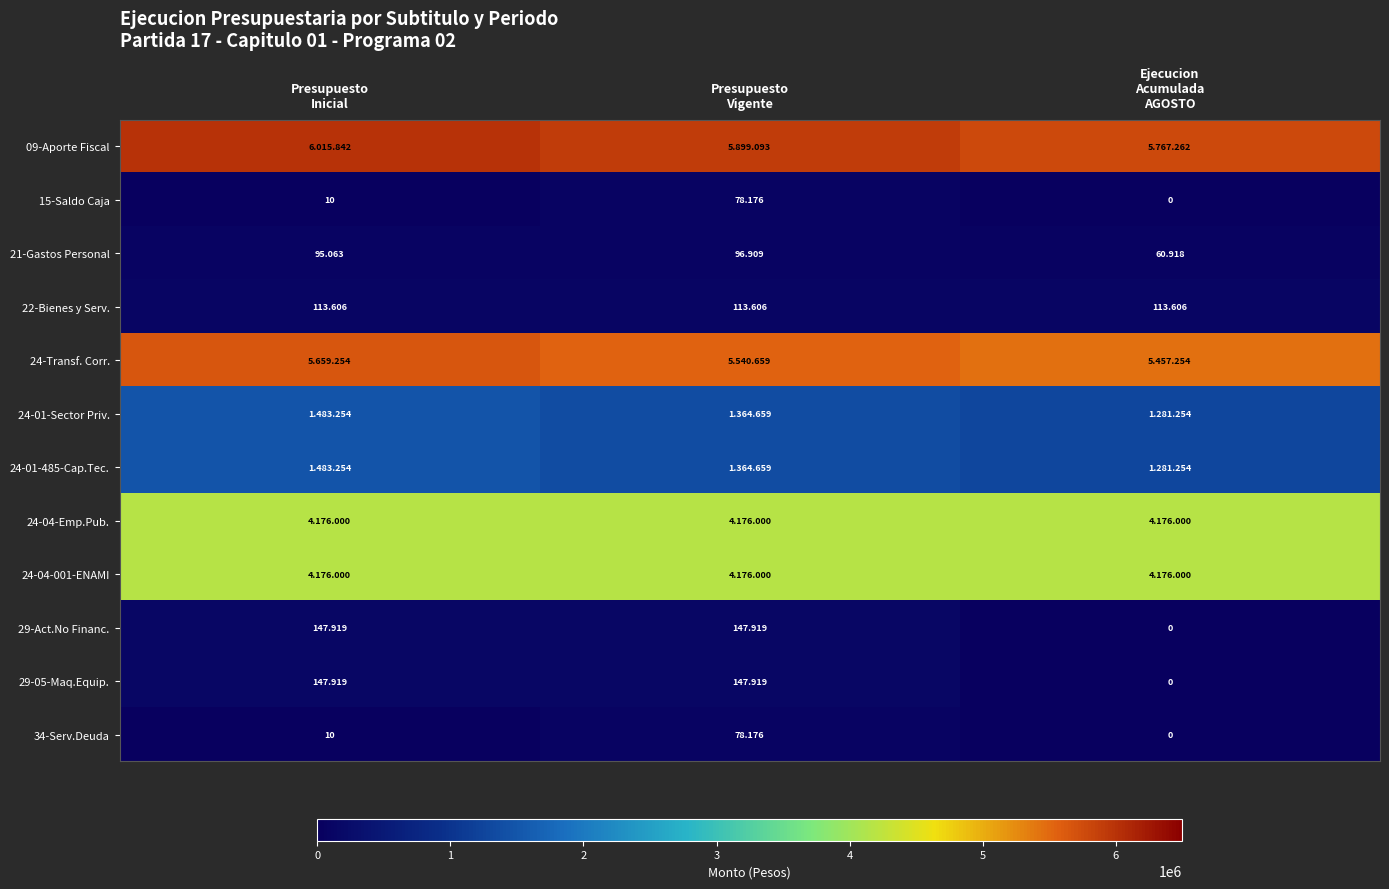

Which category has the highest value across all series?

Presupuesto
Inicial